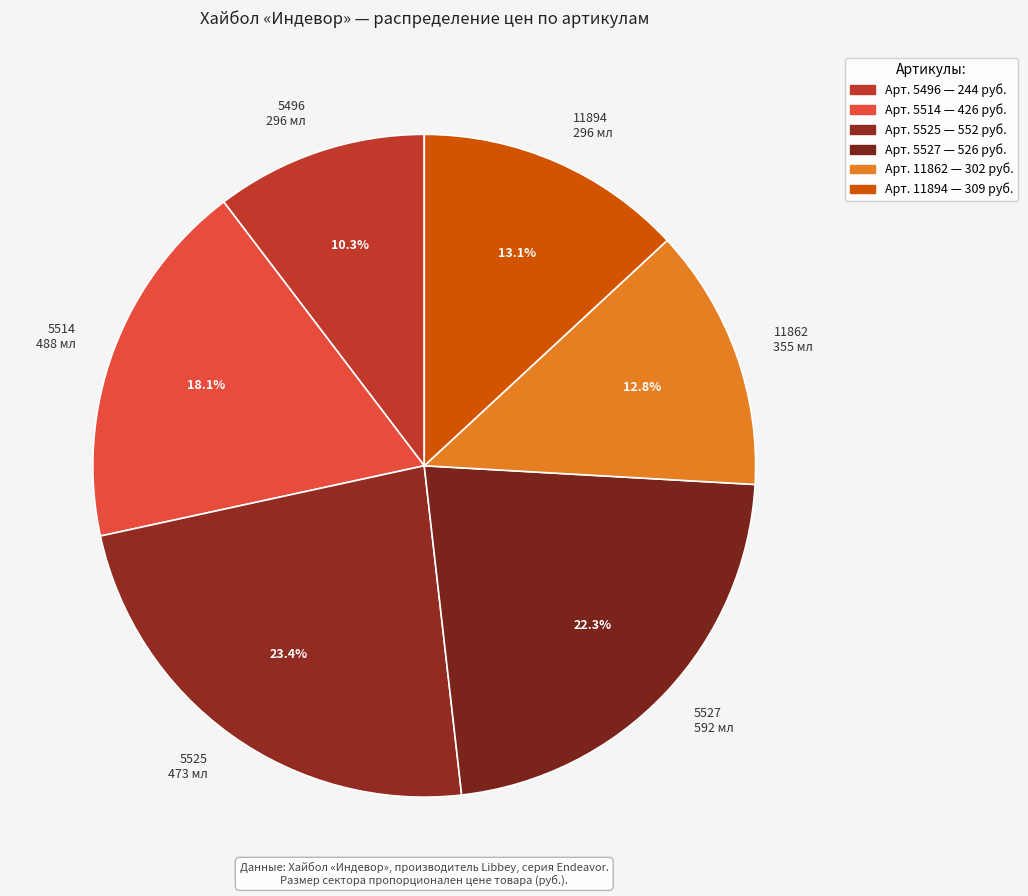

Approximately how many times larger is the value at 5514 488 мл compared to 5525 473 мл?

0.8